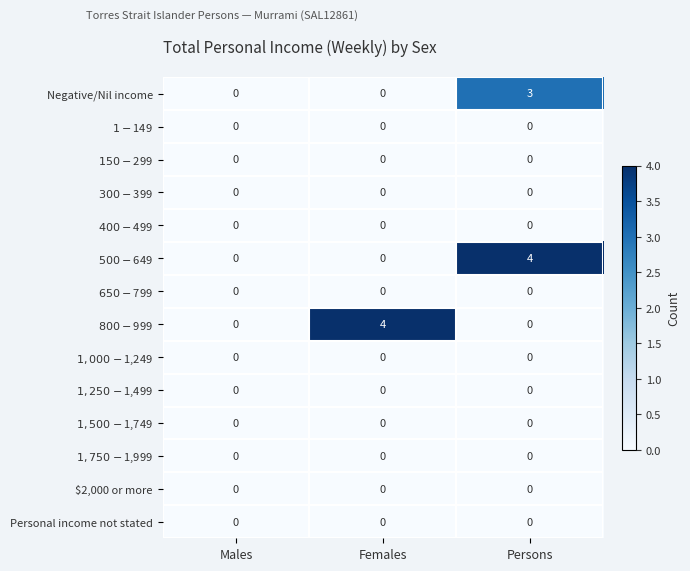

How many categories are shown in the chart?

3